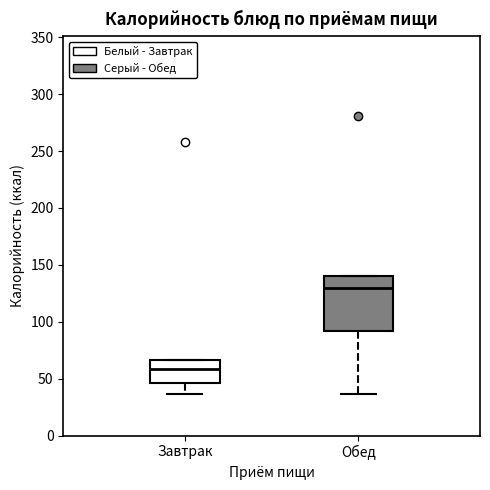

Which box's median line is the lowest?

Завтрак